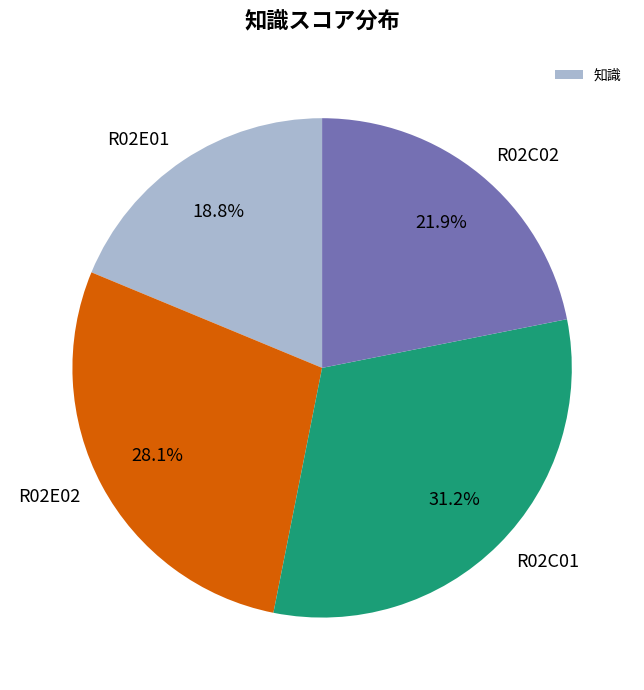

True or false: R02C01 accounts for 31% of the total.

True